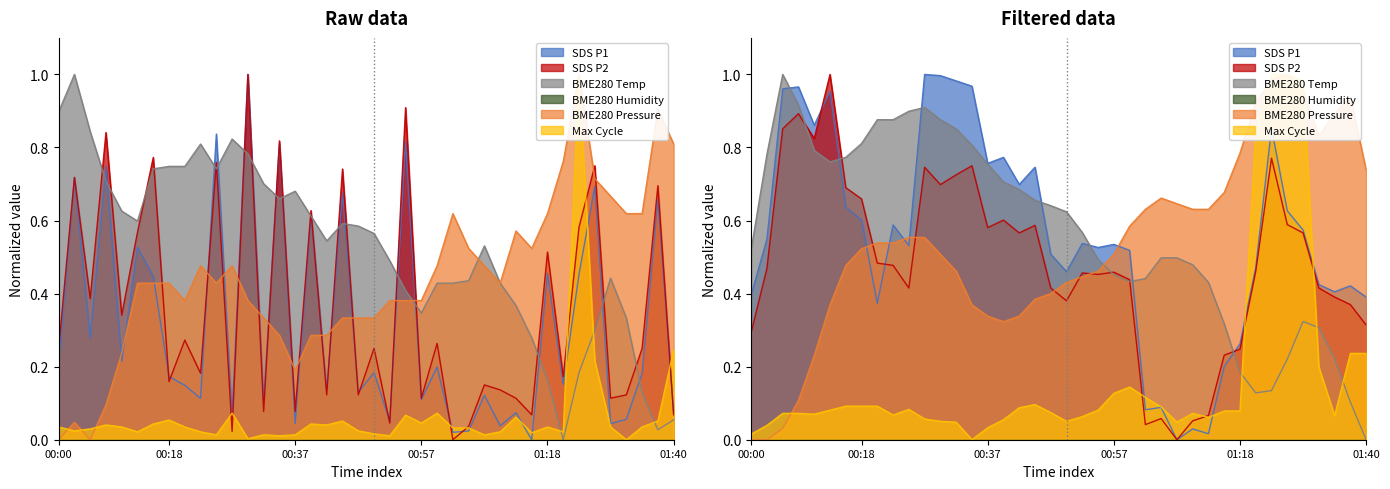

At which category does BME280_pressure_norm reach its first local valley?

00:37